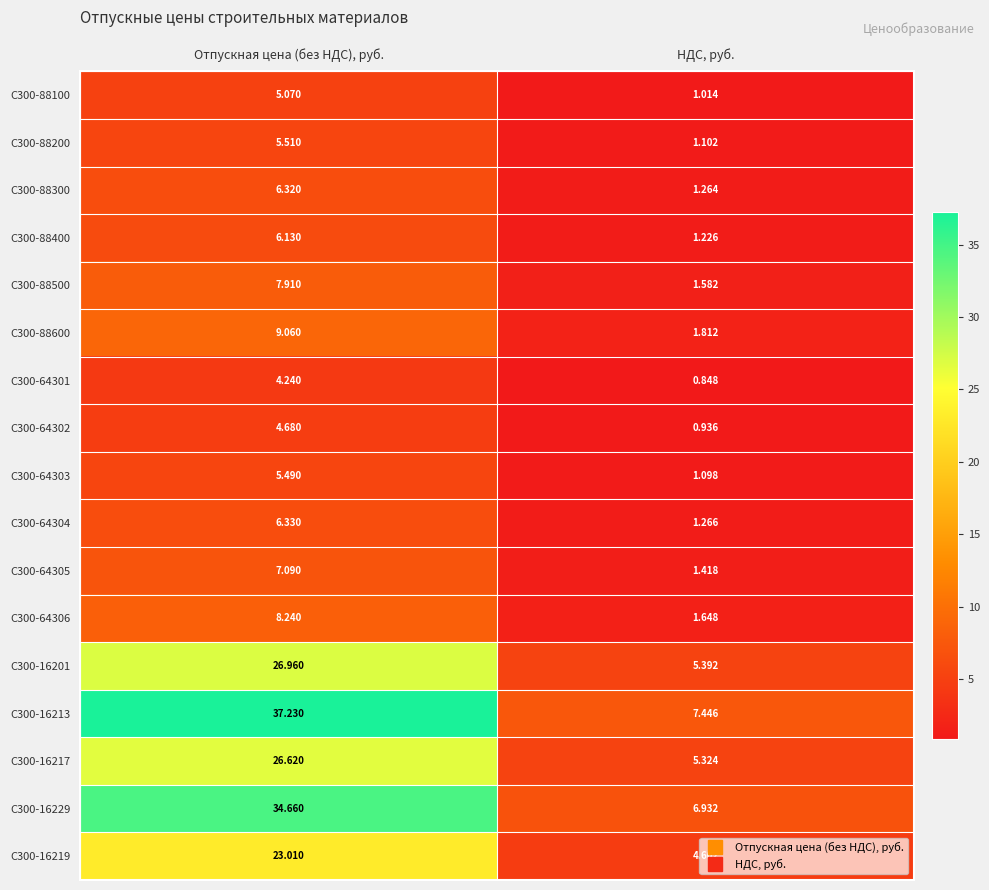

Where does the С300-16217 series first go above 26?

Отпускная цена (без НДС), руб.